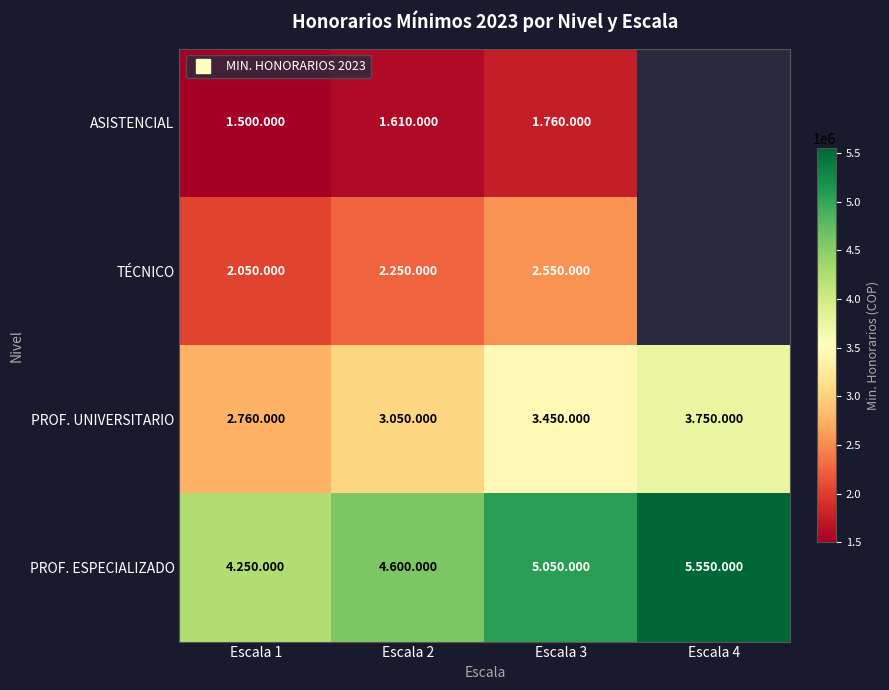

Which category has the highest value in the PROF. UNIVERSITARIO series?

Escala 4